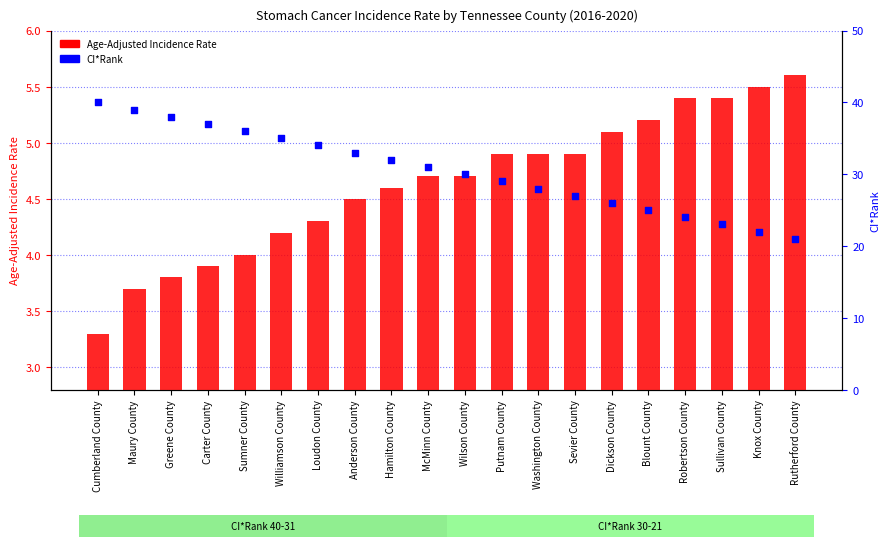

Which series has the largest total across all categories?

CI*Rank